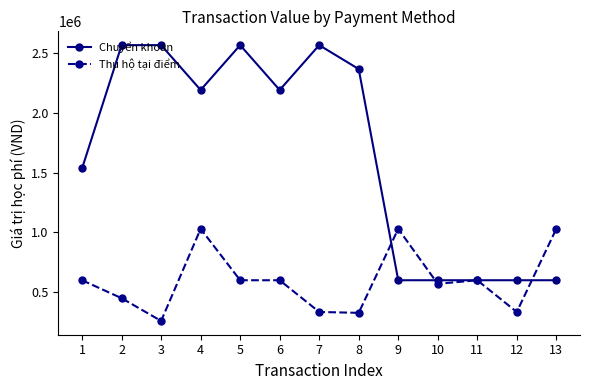

Does the chart display data point markers on the line(s)?

Yes